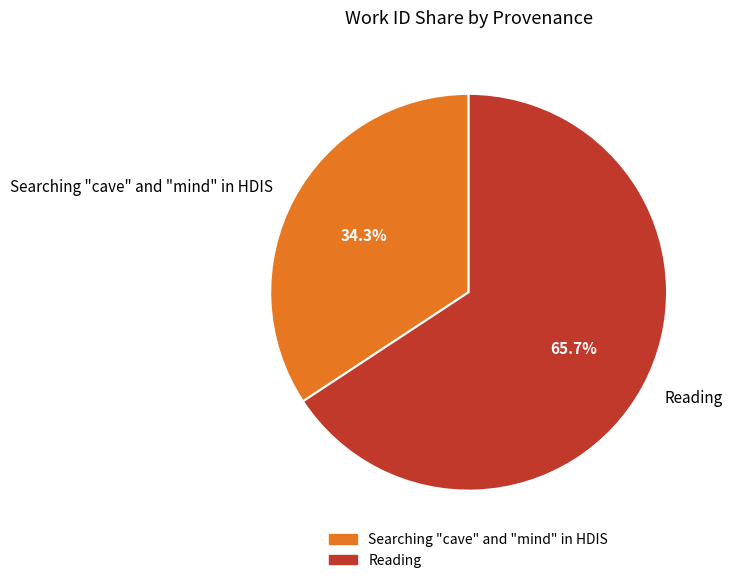

What is the largest slice in the pie chart?

Reading